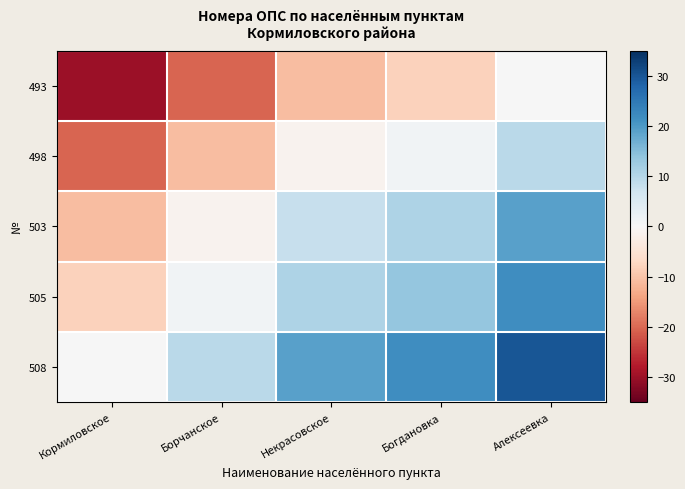

Which series has the largest total across all categories?

508